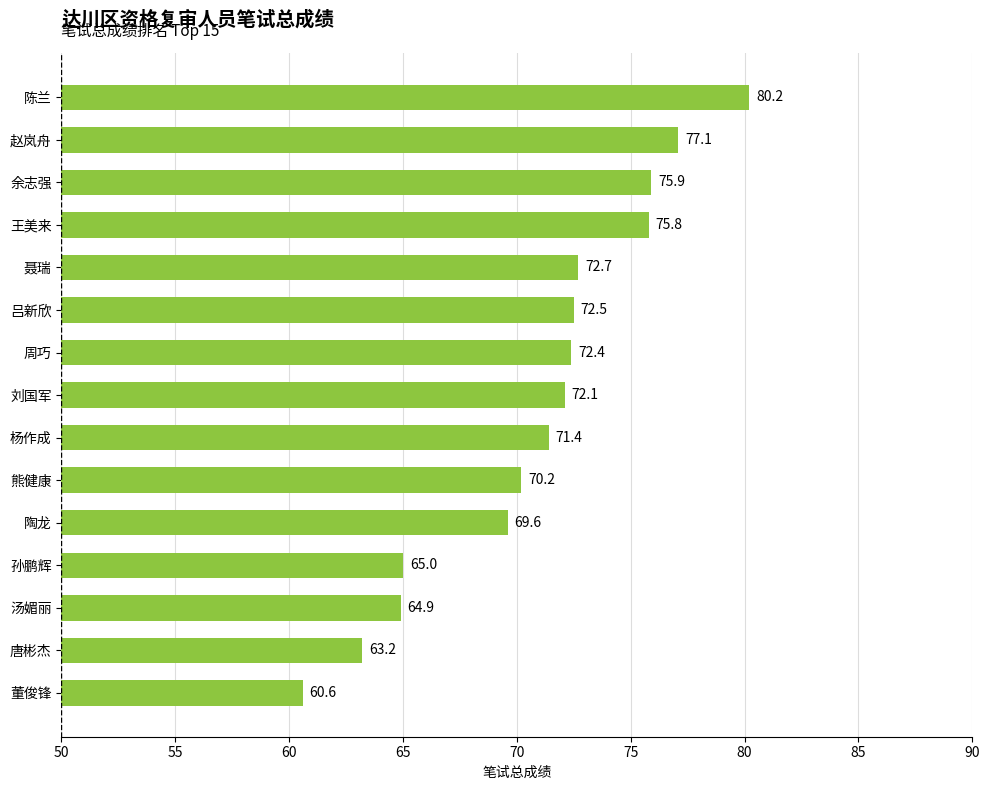

Which label corresponds to the largest value in the chart?

陈兰